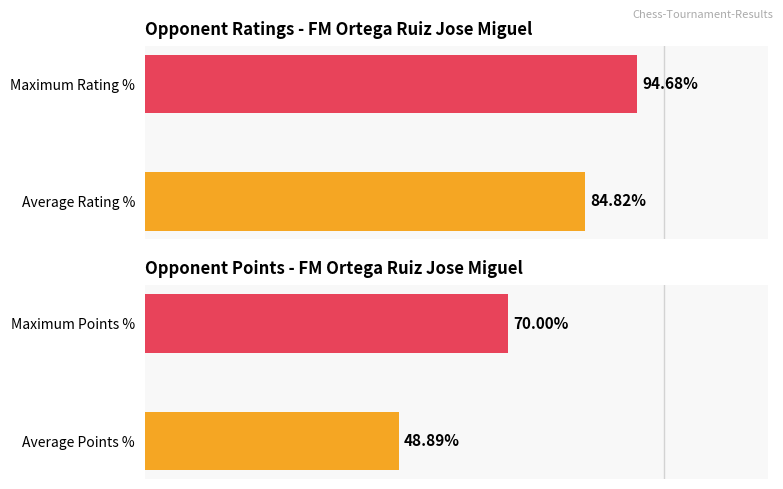

Rank the categories by Rating value from lowest to highest.

0, 1